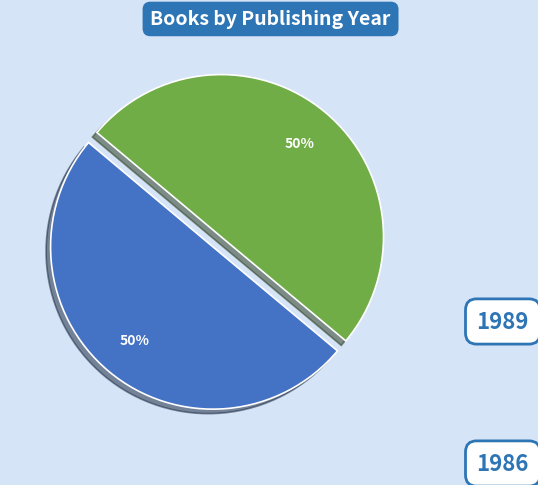

To the nearest percent, what is the average slice percentage?

50%